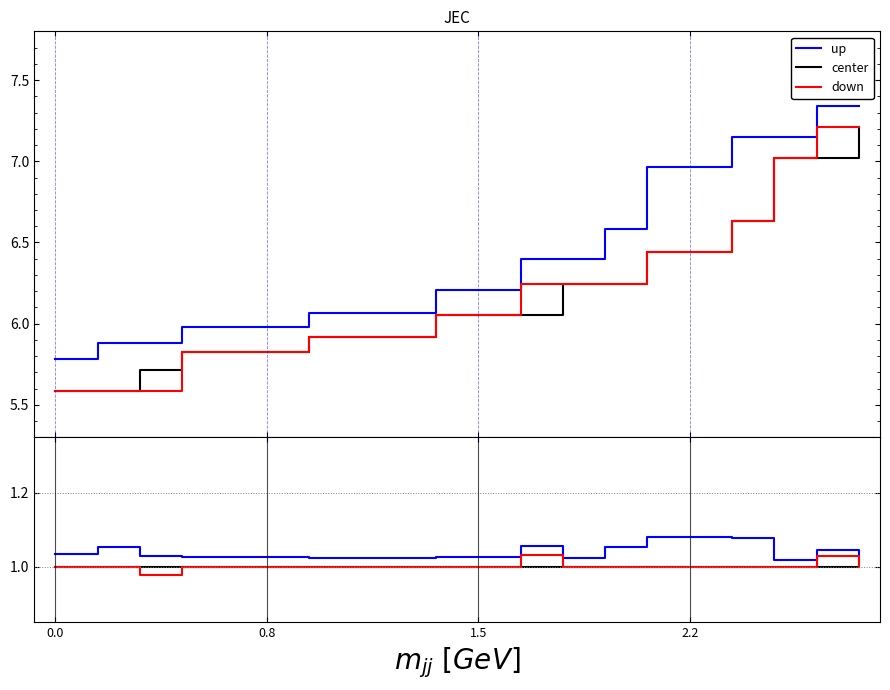

At how many categories does at least one series exceed 0?

20